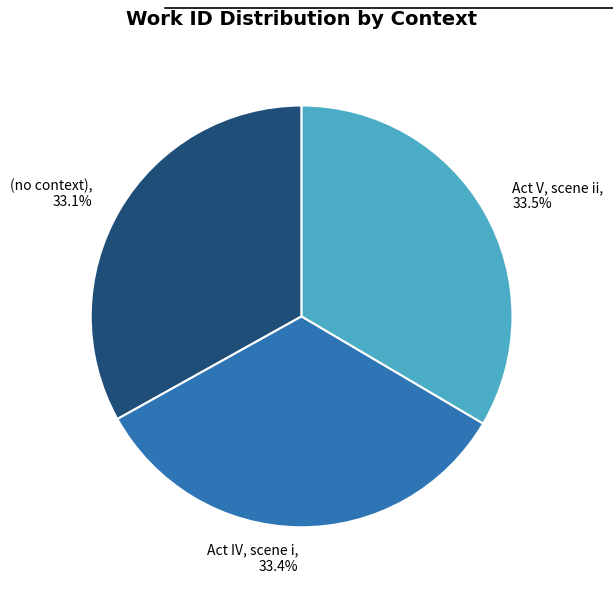

Do Act V, scene ii, 33.5% and Act IV, scene i, 33.4% together represent more than half of the pie?

Yes